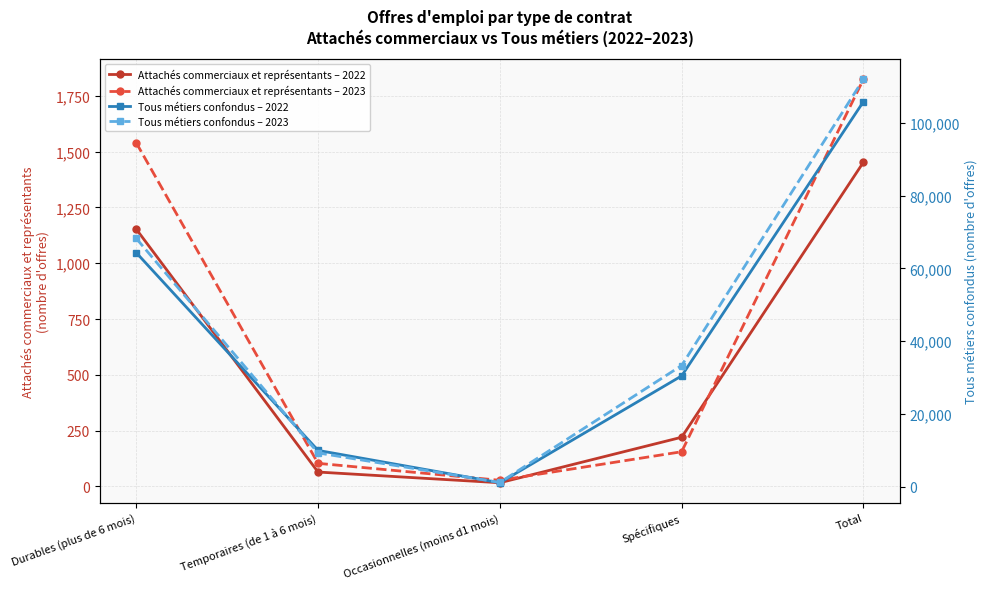

Is it true that Attachés commerciaux et représentants – 2022 equals 304 at Spécifiques?

False